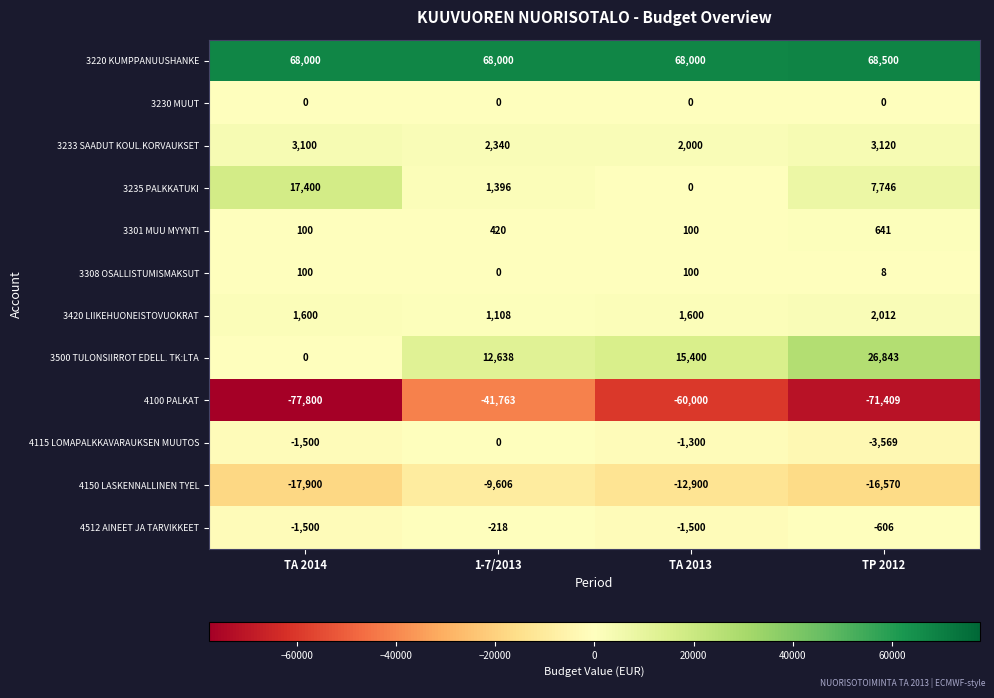

Which series changed the most between 1-7/2013 and TA 2013?

4100 PALKAT